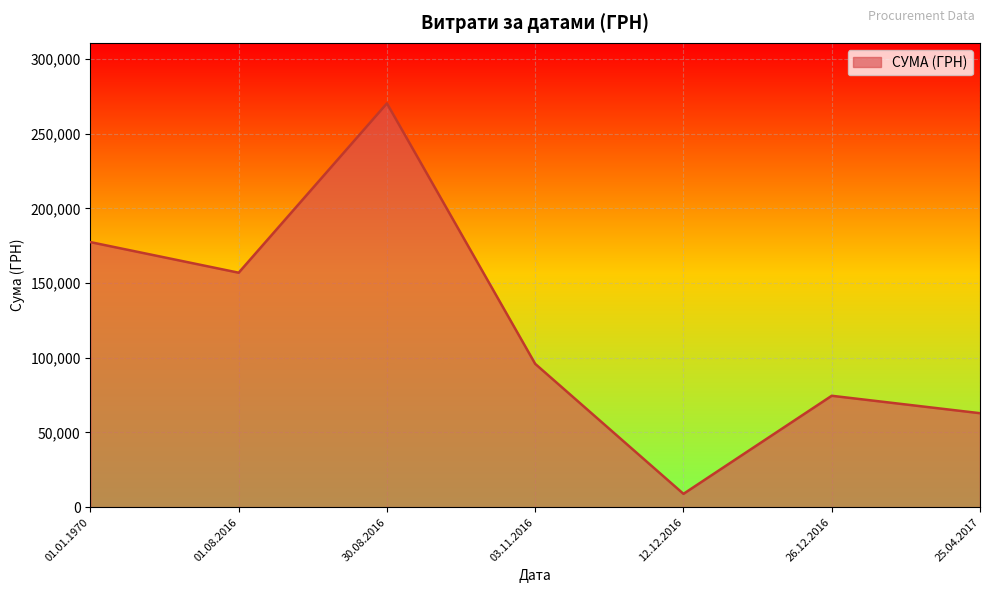

Is it true that the value at 01.01.1970 is 324.8?

False